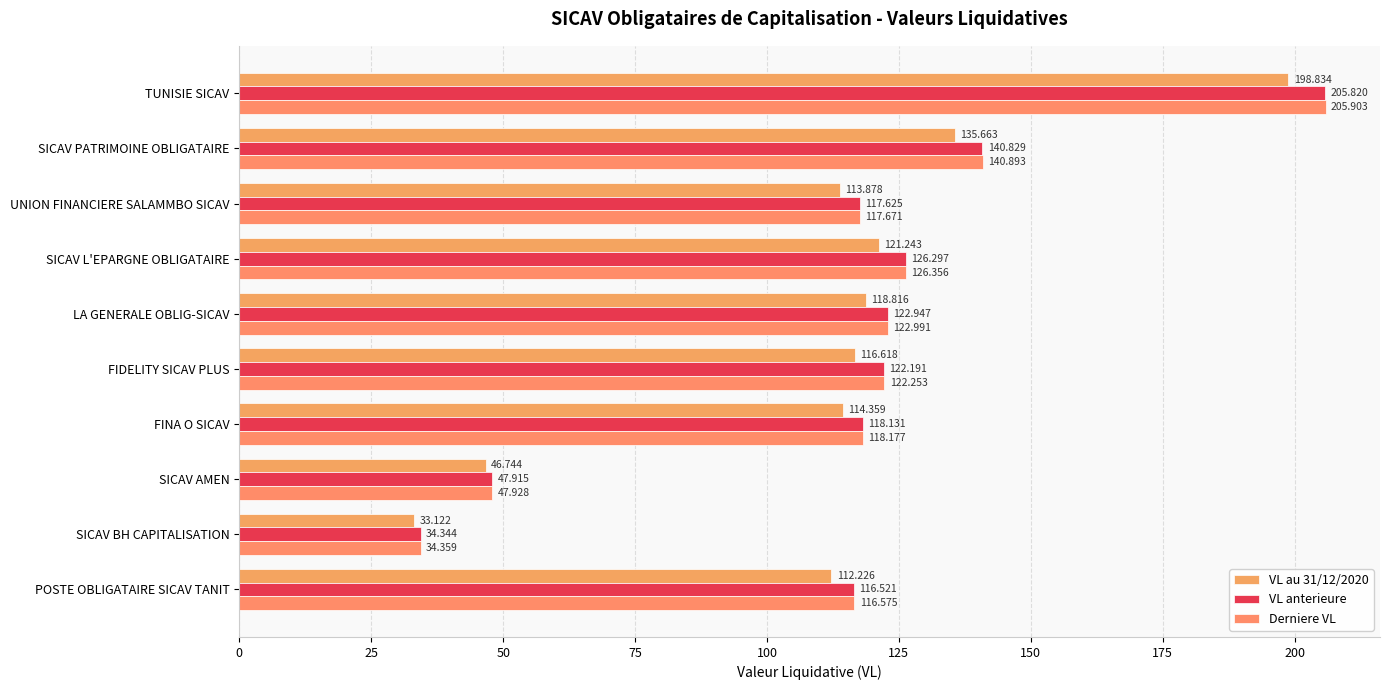

What are all the series names shown in the legend?

VL au 31/12/2020, VL anterieure, Derniere VL